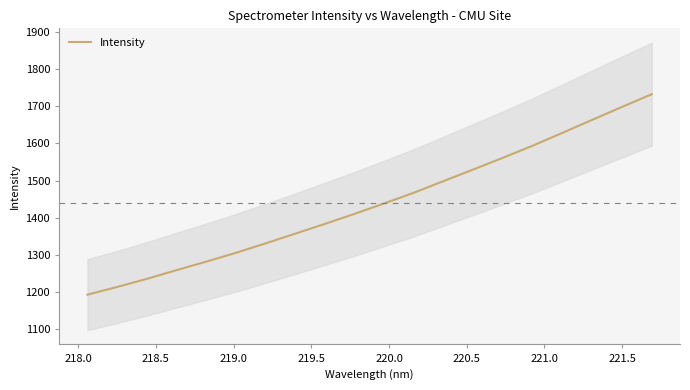

What is the difference between the maximum and minimum values?

539.4